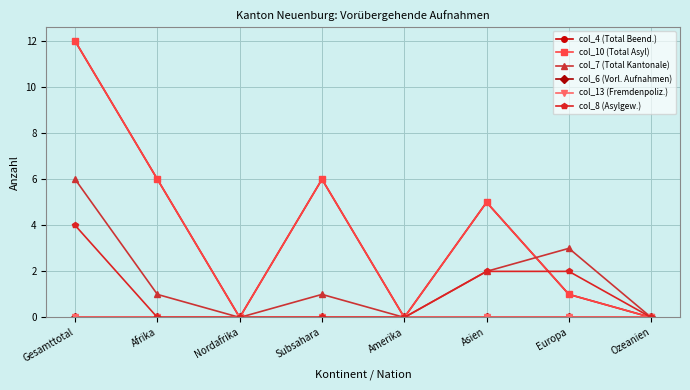

Which series has the largest range (max minus min)?

col_4 (Total Beend.)